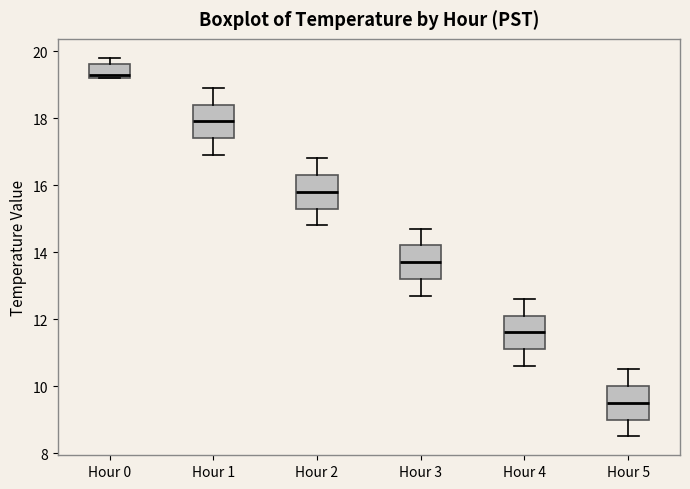

Which box's median line is the lowest?

Hour 5